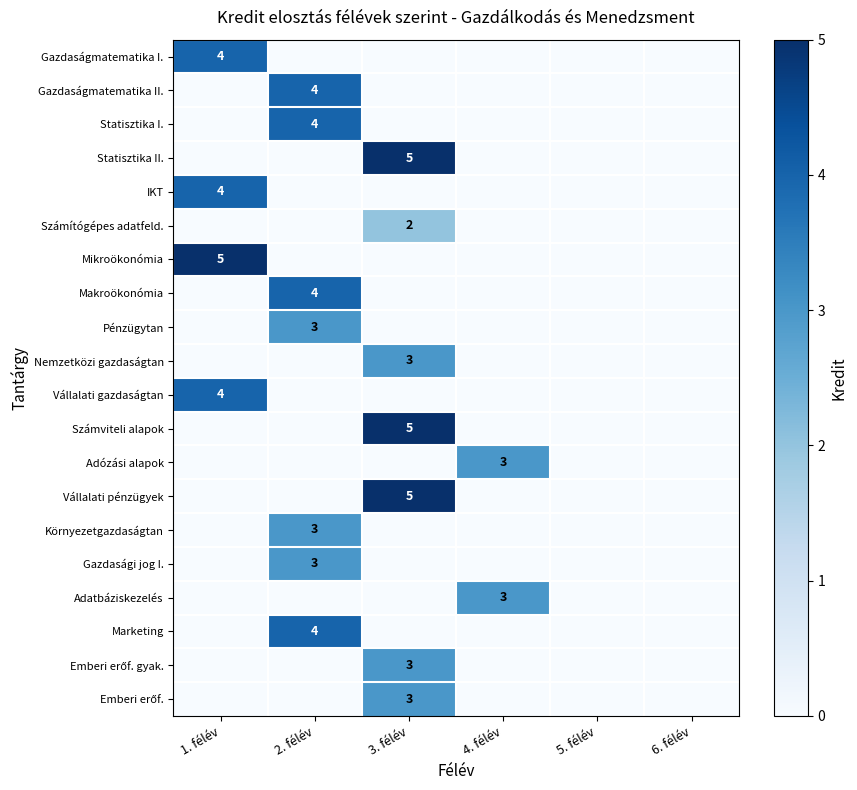

Count the Gazdasági jog I. values in the range 0 to 1.

5